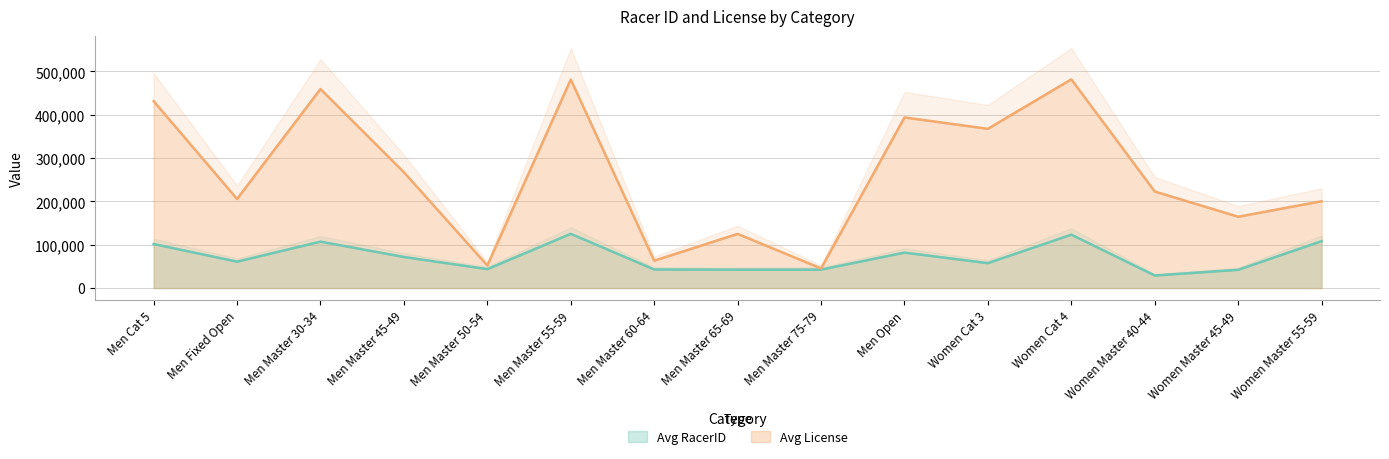

What are all the series names shown in the legend?

Avg RacerID, Avg License